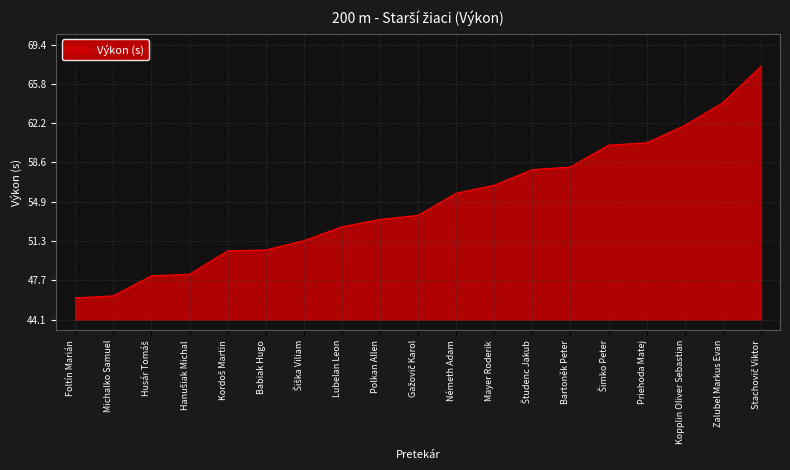

The chart shows a value of 62.9 at Michalko Samuel. True or false?

False